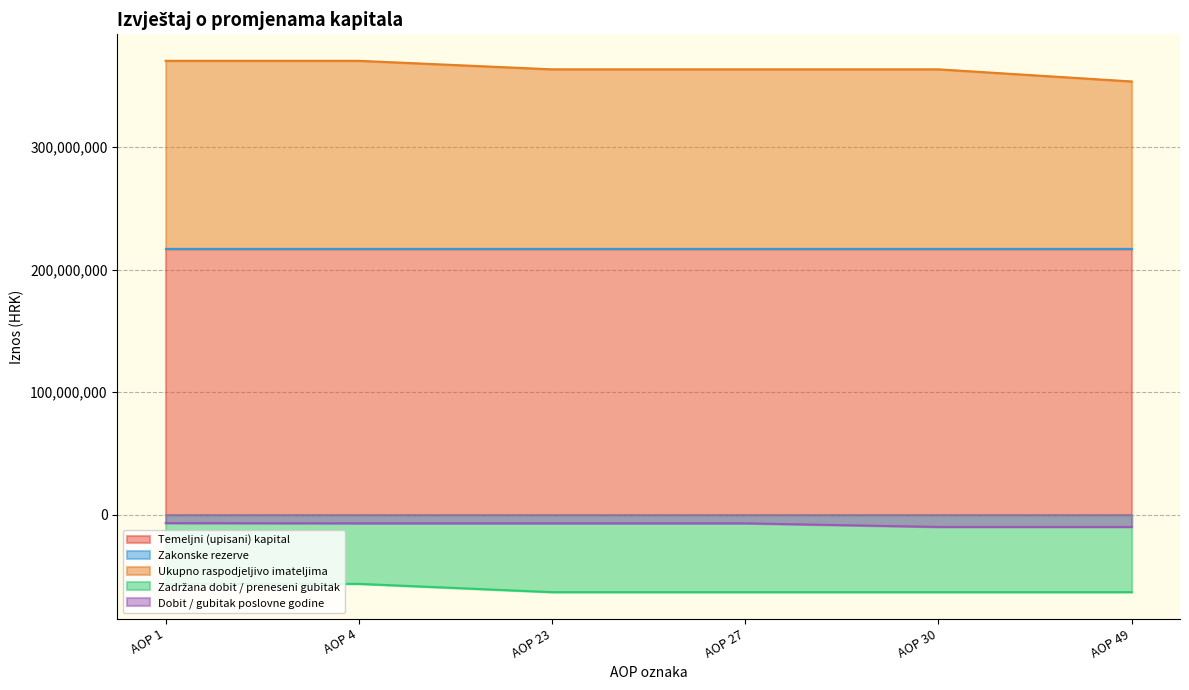

True or false: Dobit / gubitak poslovne godine and Zadržana dobit / preneseni gubitak cross at least once.

False